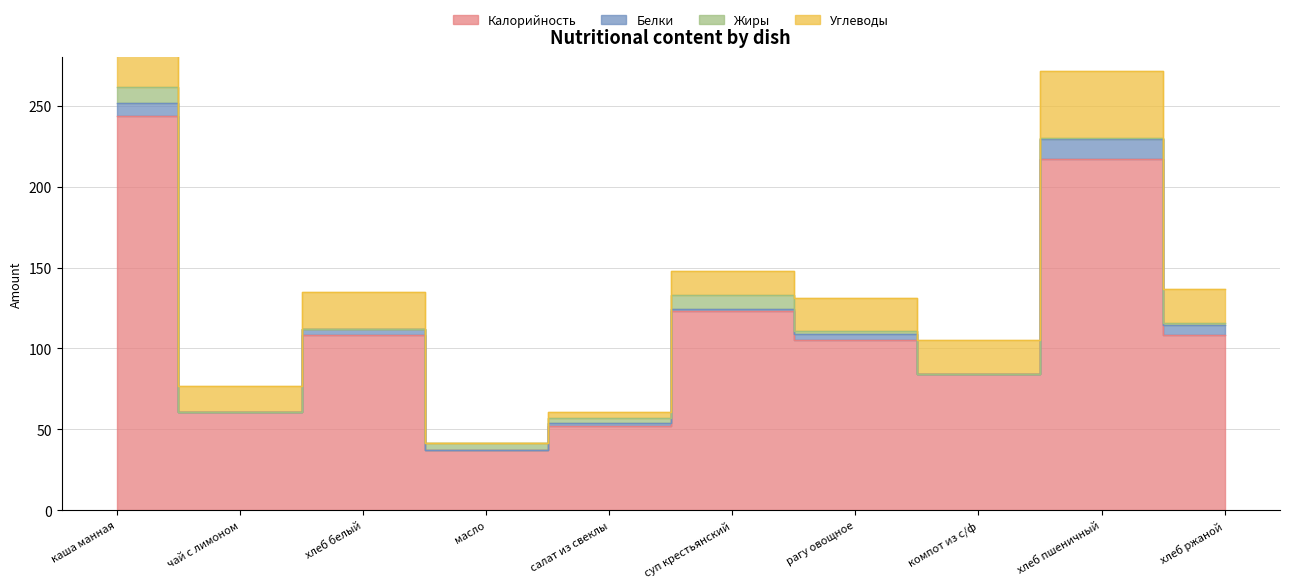

What is the label of the 2nd point from the left?

чай с лимоном